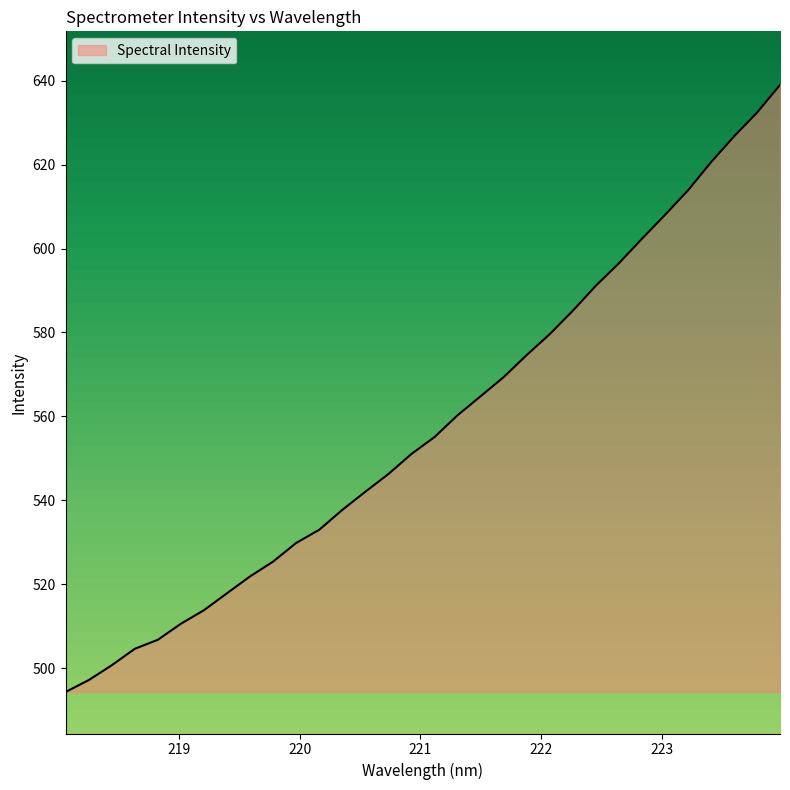

What is the difference between the maximum and minimum values?

144.6